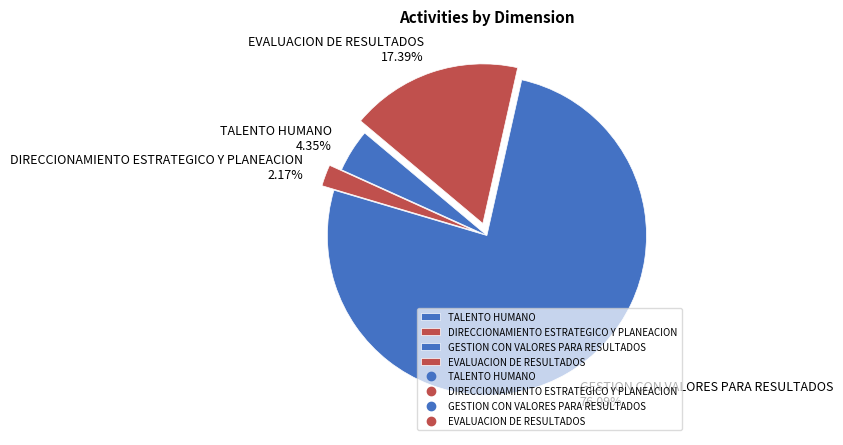

Between GESTION CON VALORES PARA RESULTADOS and EVALUACION DE RESULTADOS, which is larger?

GESTION CON VALORES PARA RESULTADOS